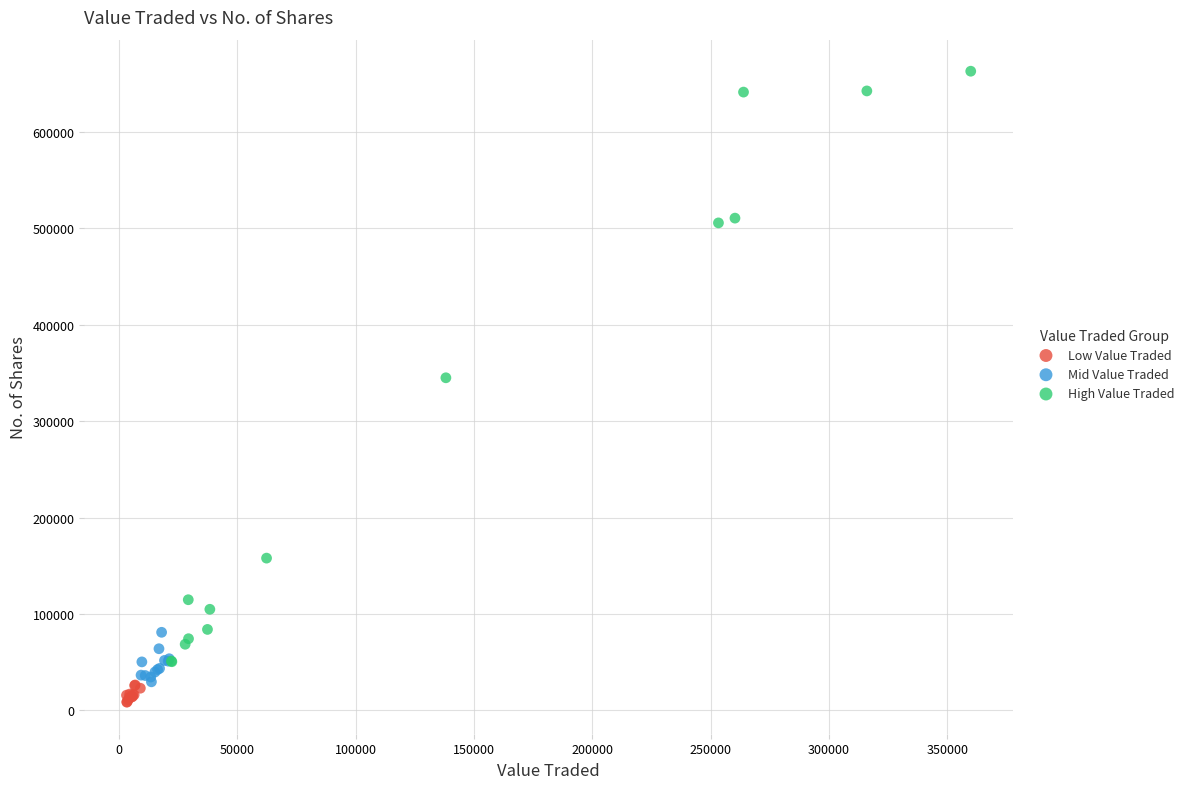

Which series reaches the minimum Y coordinate?

Low Value Traded